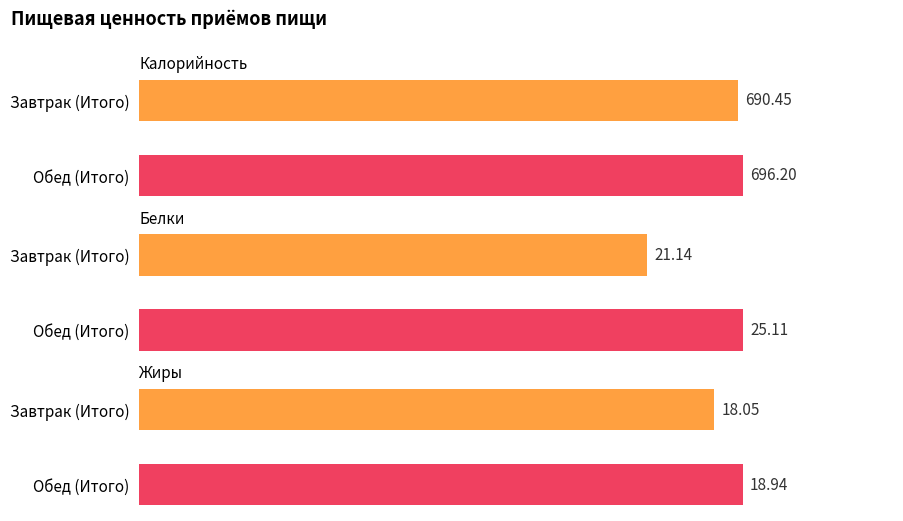

At how many categories does at least one series exceed 181?

2